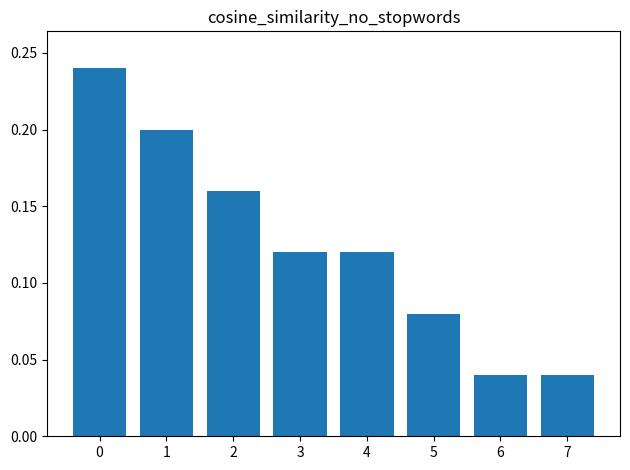

Which has a higher value, 7 or 4?

4